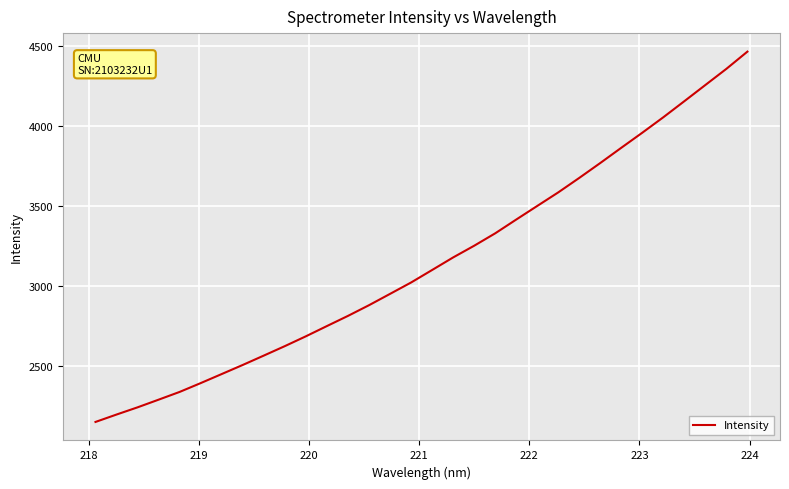

What is the maximum value shown in the chart?

4465.4